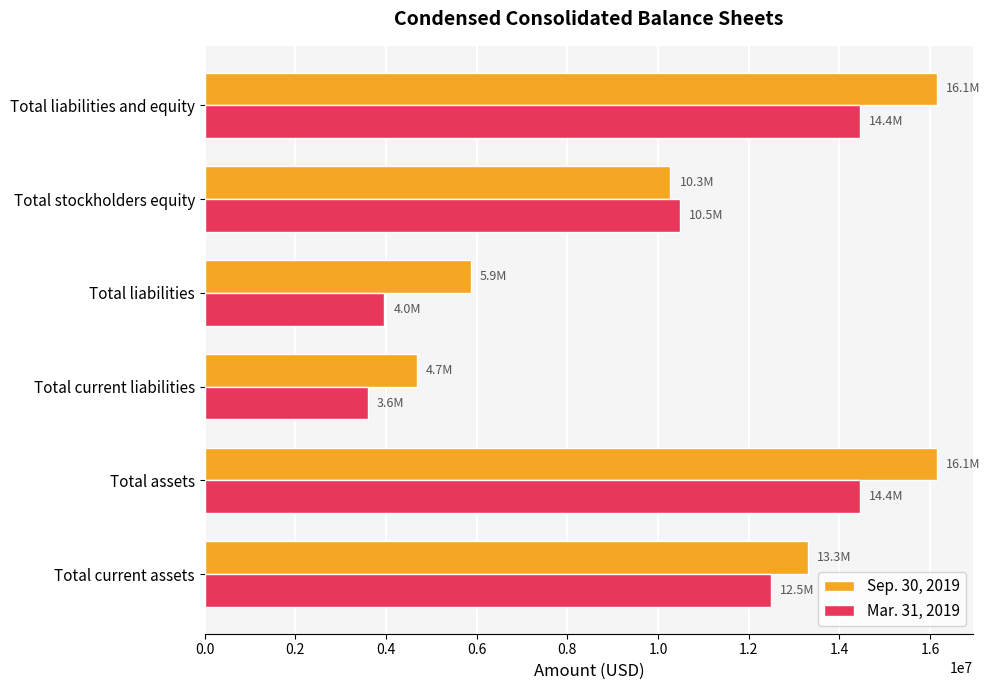

At which label is Mar. 31, 2019 closest to 9019500?

Total stockholders equity